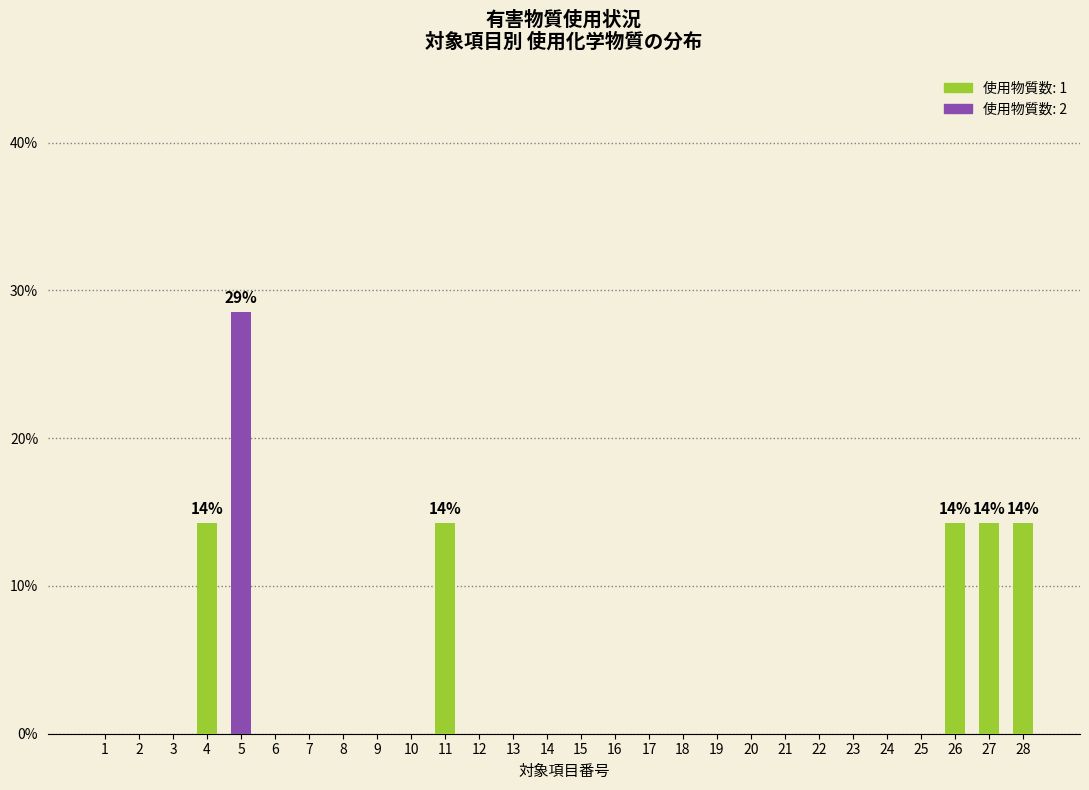

Rank the categories by value from highest to lowest.

5, 4, 11, 26, 27, 28, 1, 2, 3, 6, 7, 8, 9, 10, 12, 13, 14, 15, 16, 17, 18, 19, 20, 21, 22, 23, 24, 25